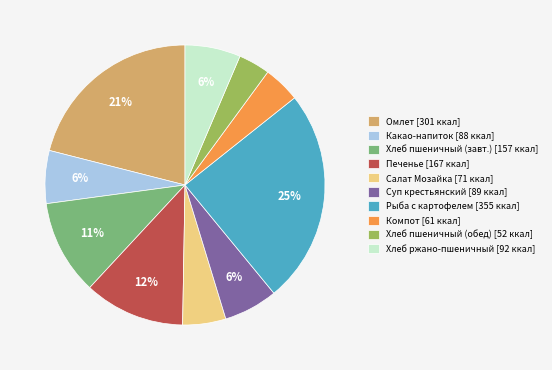

To the nearest percent, what is the difference between the largest and smallest slice percentages?

21%